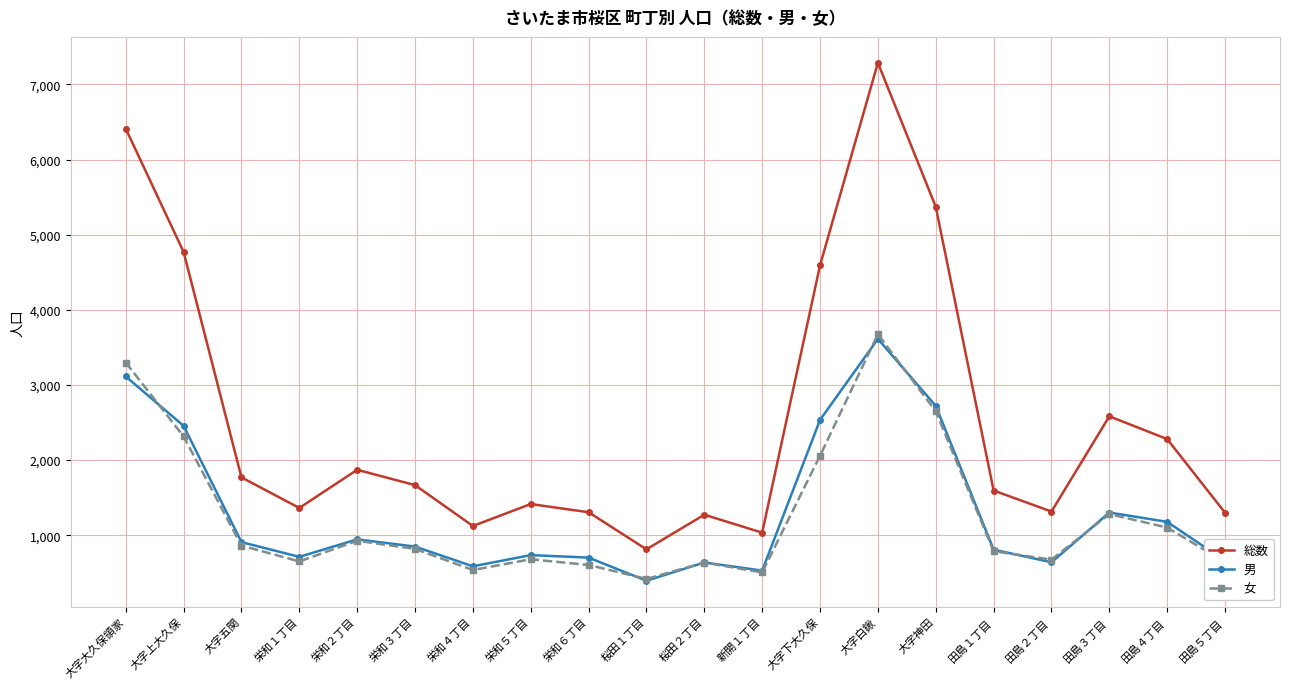

Which series has the widest spread of values?

総数